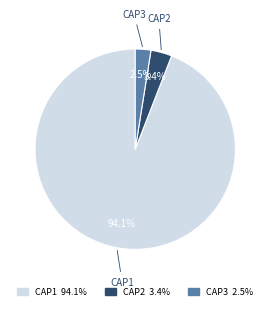

Is CAP3 the majority of the pie?

No